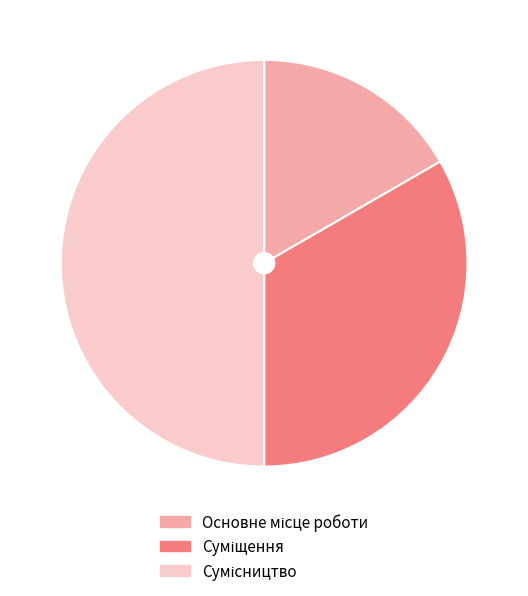

Rank the categories by value from lowest to highest.

Основне місце роботи, Суміщення, Сумісництво